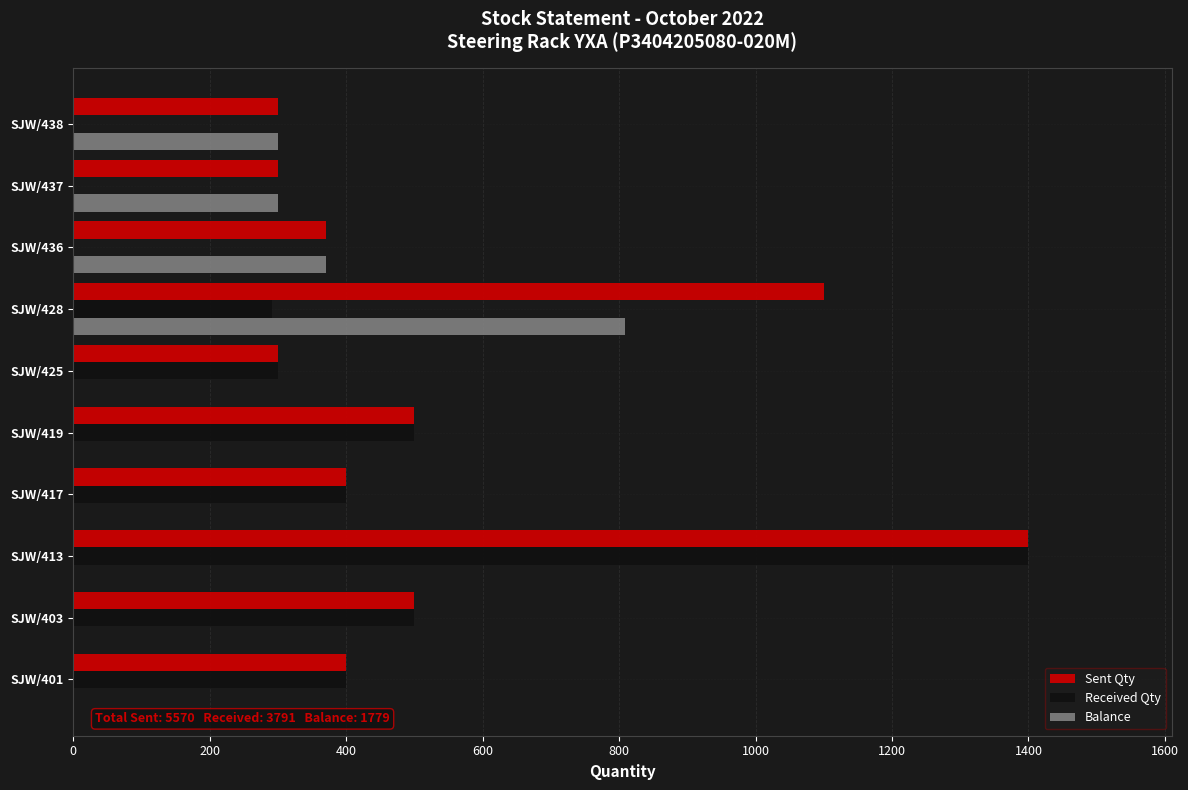

Which label corresponds to the largest value in the chart?

SJW/413